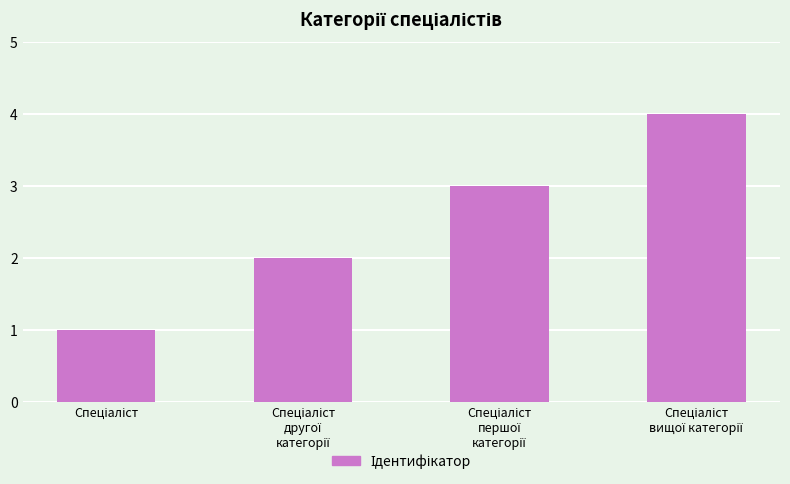

What is the sum of all values?

10